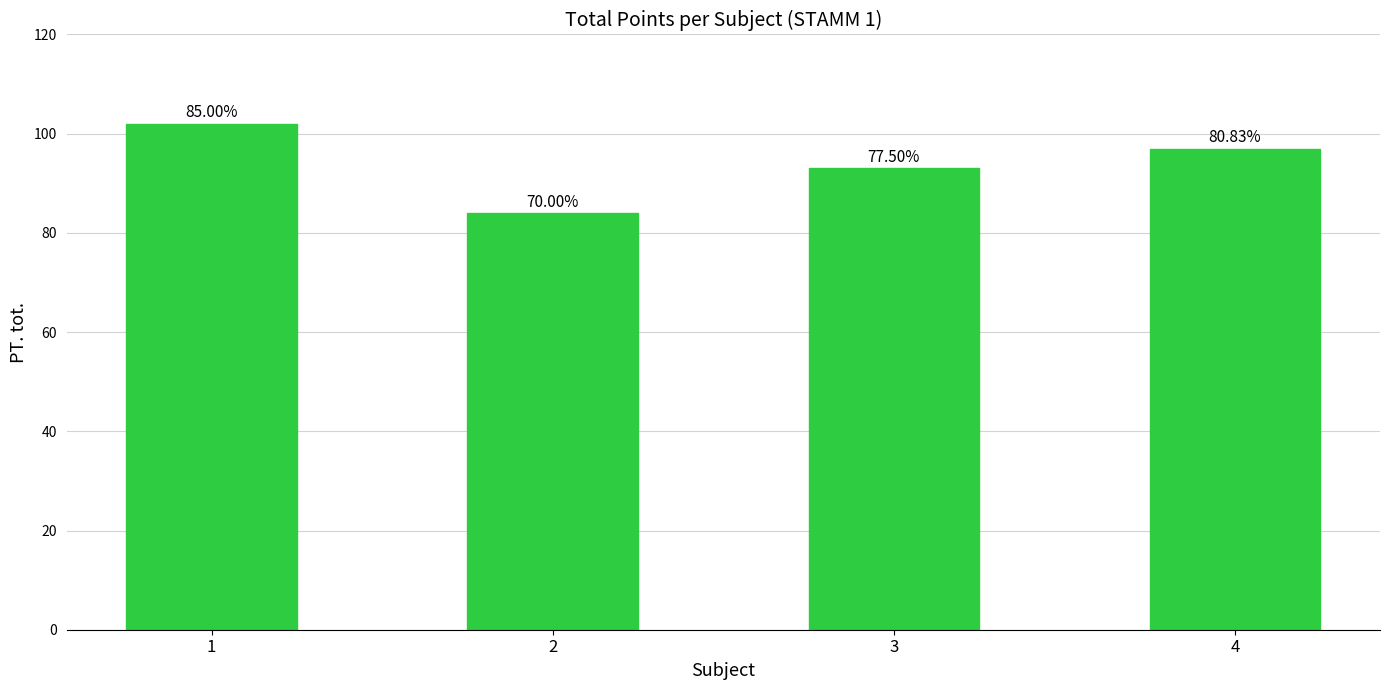

Are the bars horizontal?

No